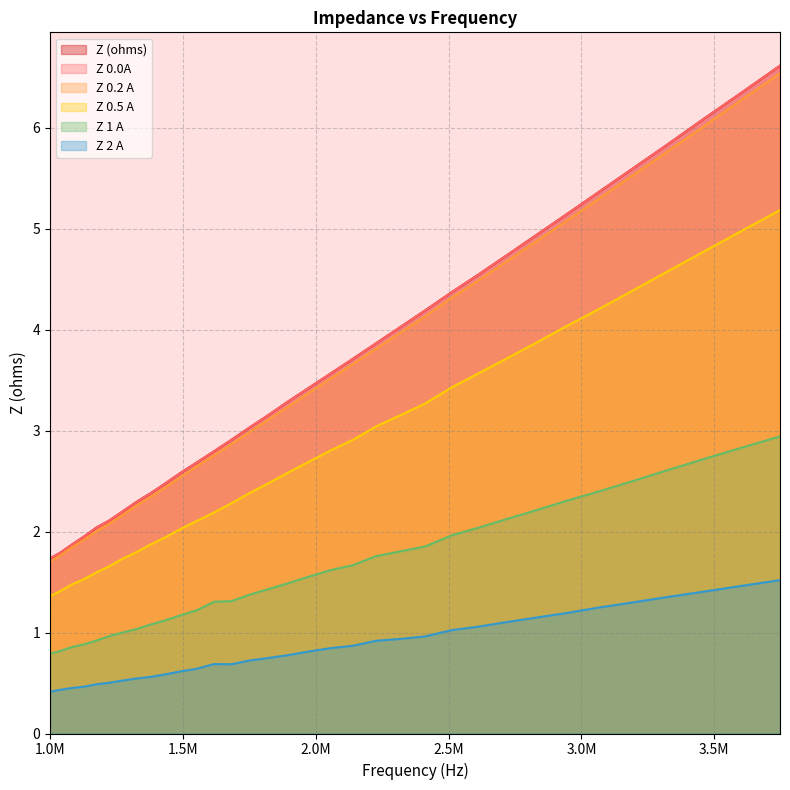

What is the label of the 16th point from the right?

2055610.905